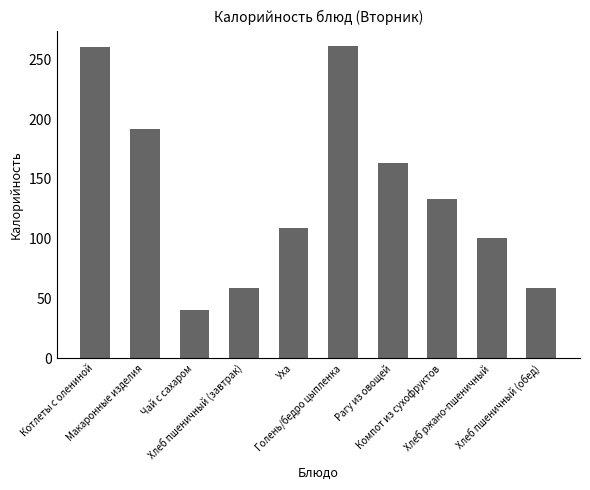

At which label is the value closest to 150?

Рагу из овощей